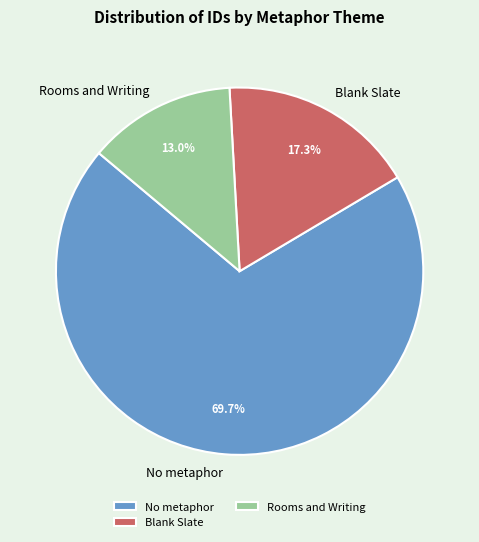

What is the largest slice in the pie chart?

No metaphor